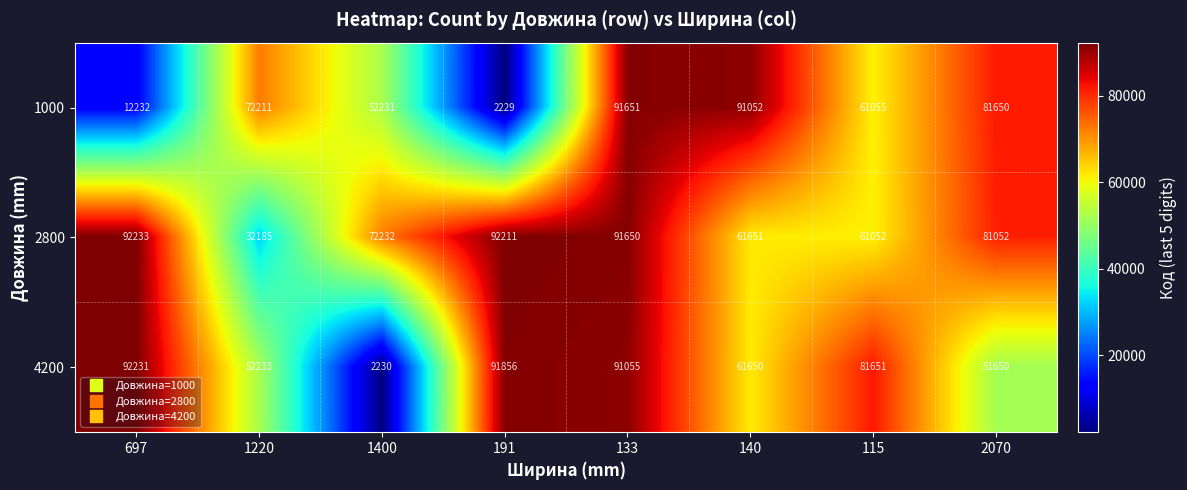

The value of 4200 at 1400 is 1459. True or false?

False